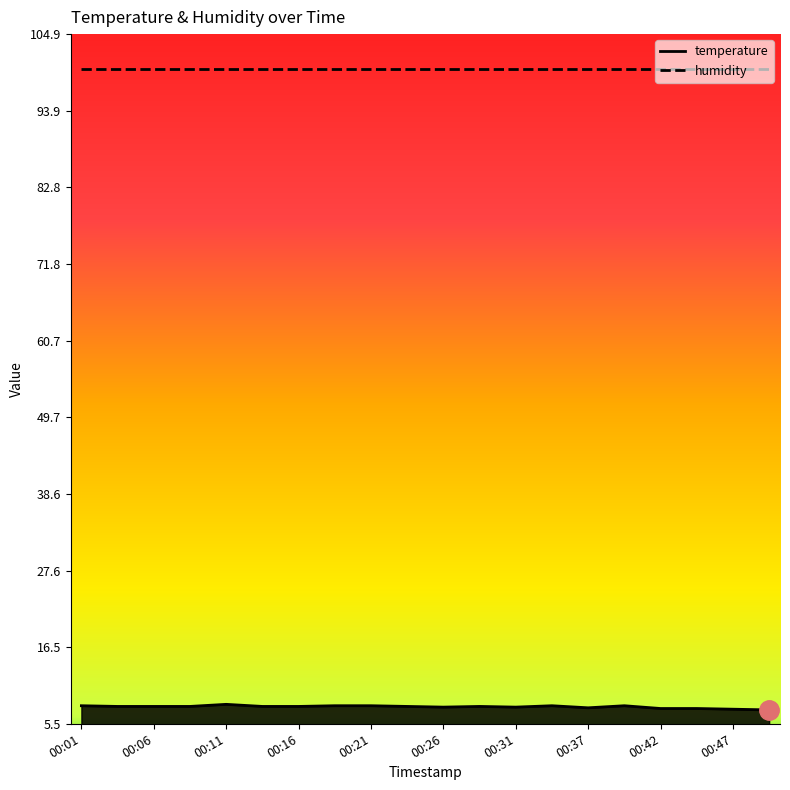

What is the difference between the maximum and minimum values?

0.8